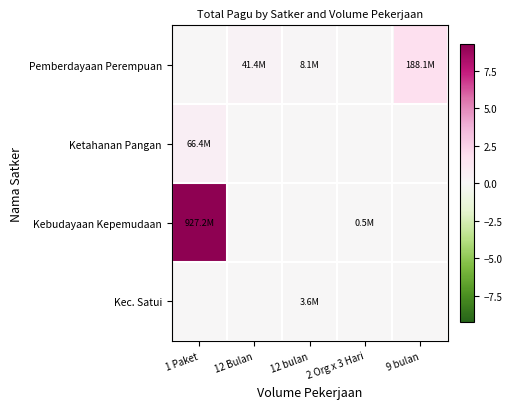

What is the spread (max minus min) of values at 9 bulan?

1.9